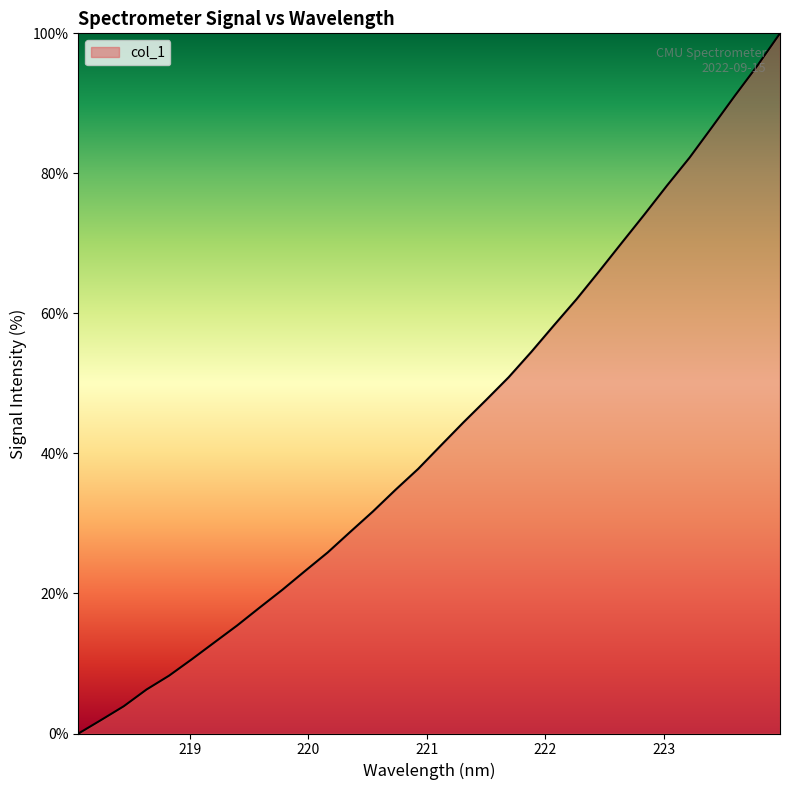

What is the greatest value displayed?

100.0